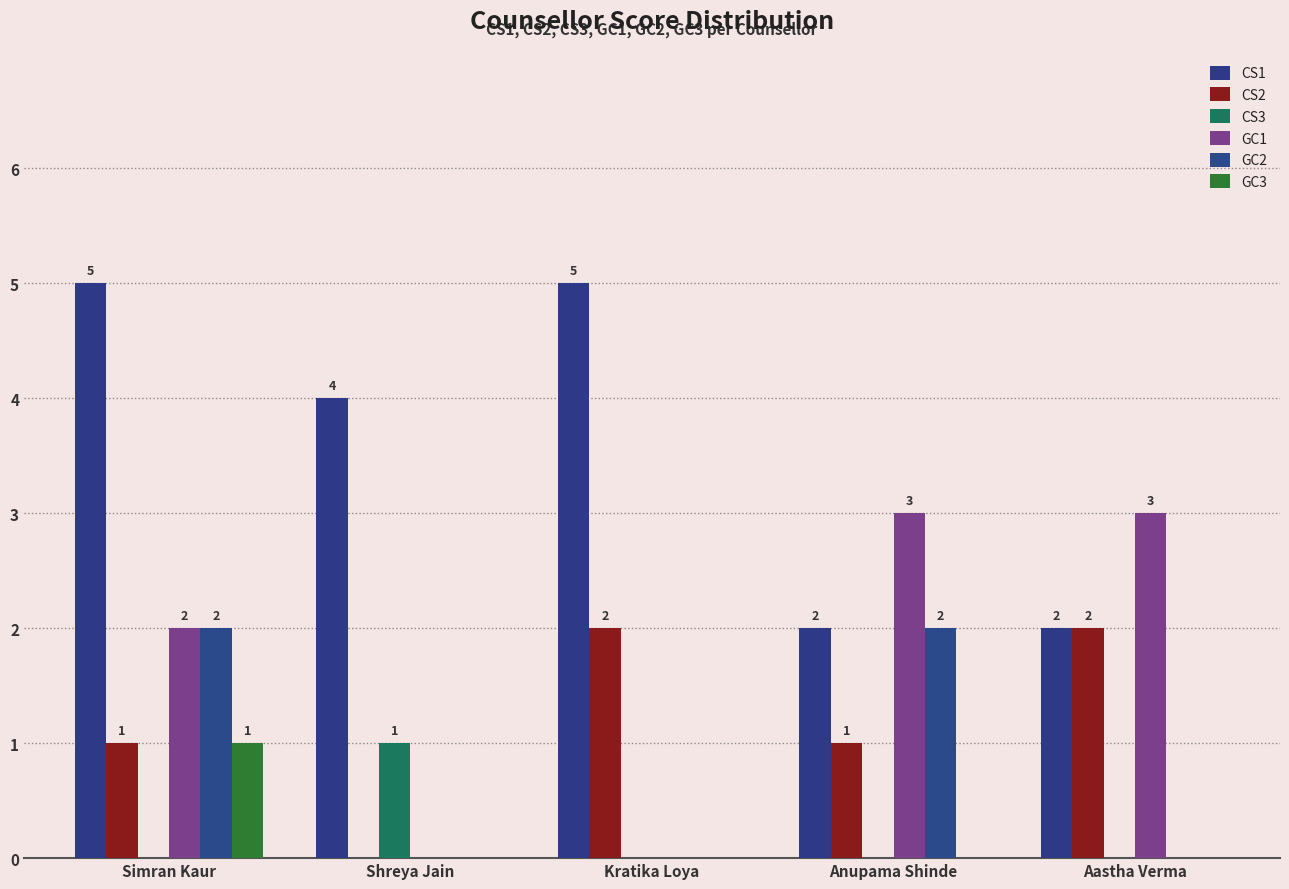

Which series changed the most between Shreya Jain and Anupama Shinde?

GC1